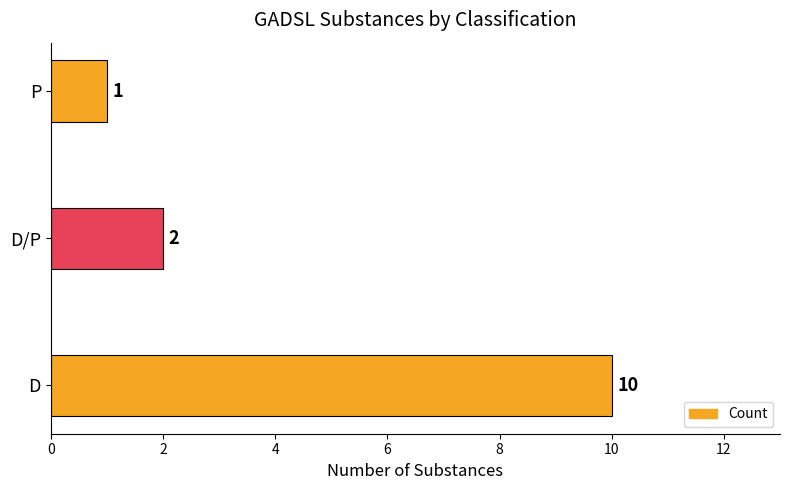

What is the average value?

4